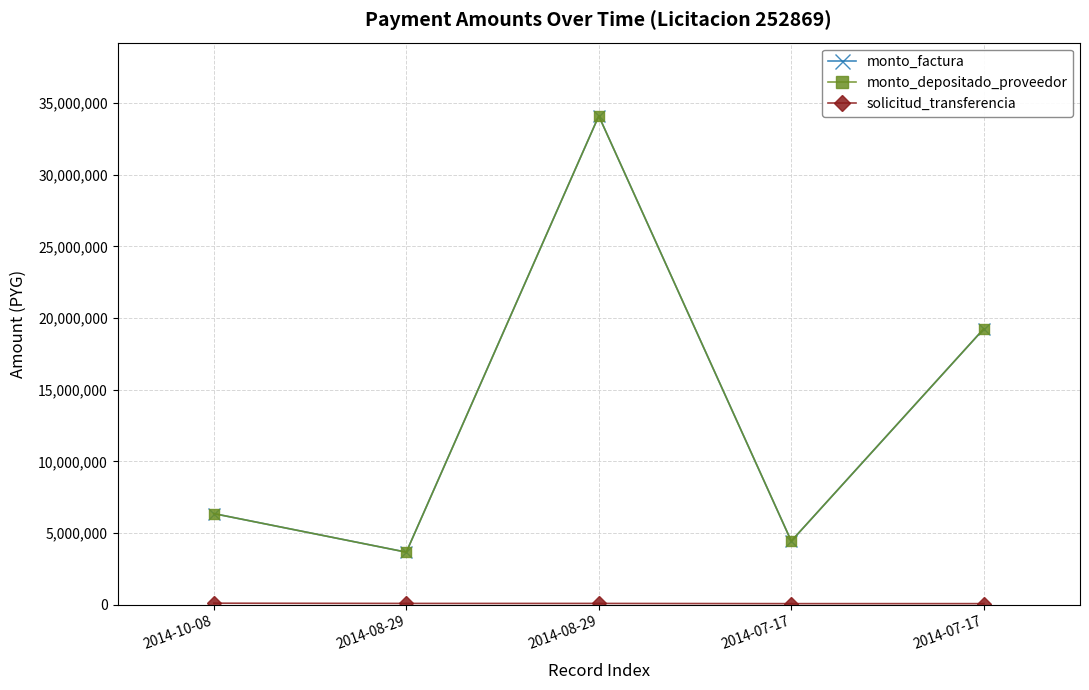

At which category does monto_factura reach its first local valley?

2014-08-29